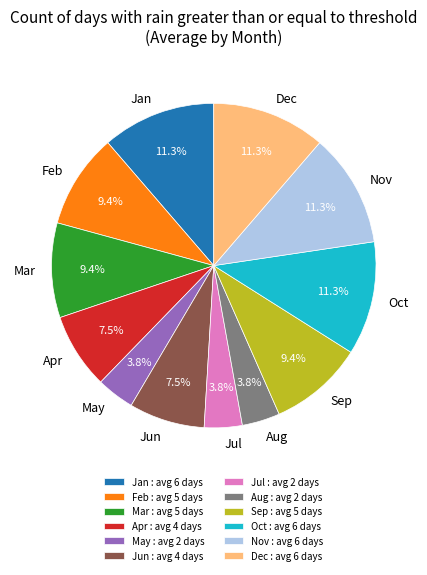

What portion of the pie excludes Jan?

88.7%